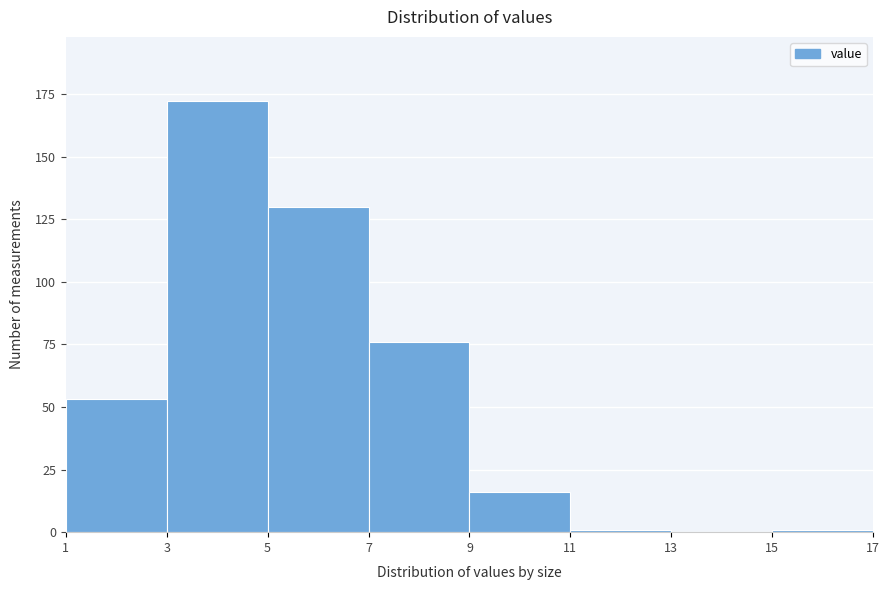

How tall is the bar that spans 7 to 9 on the x-axis? The values are not printed on the chart, so give them approximately, as read against the axis.

75